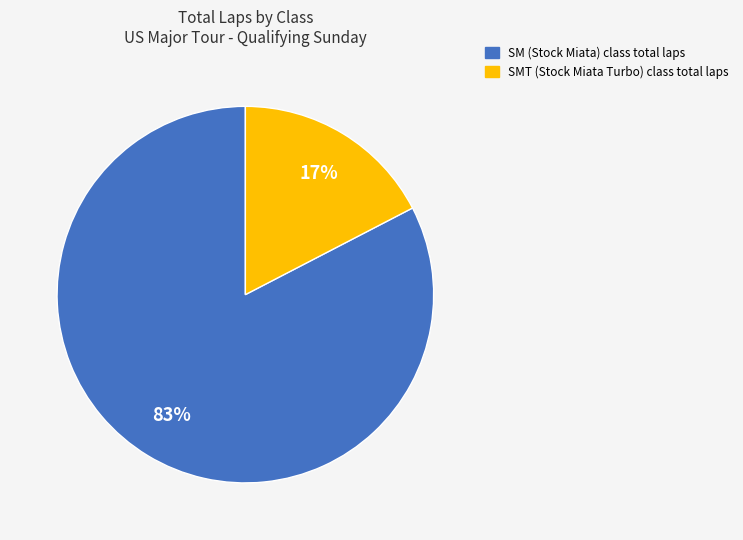

How many slices are in this pie chart?

2